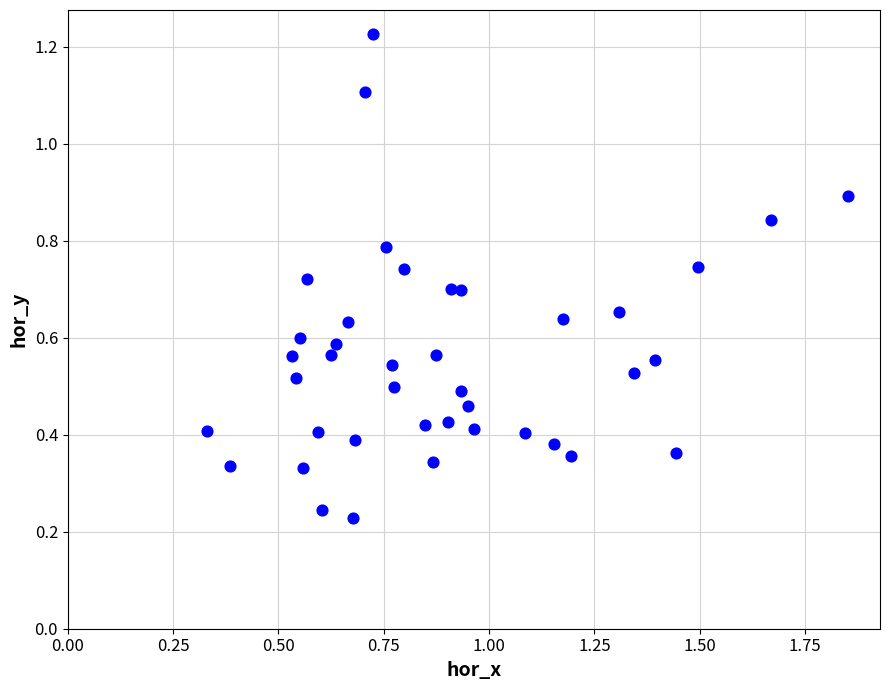

What is the range of Y values (max minus min)?

1.0